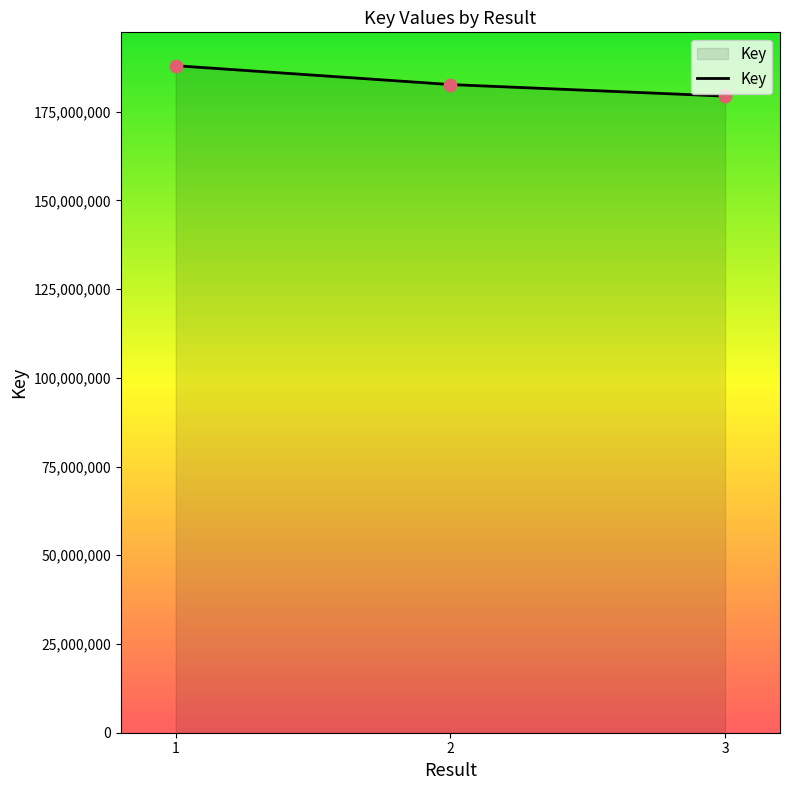

Approximately how many times larger is the value at 2 compared to 3?

1.0